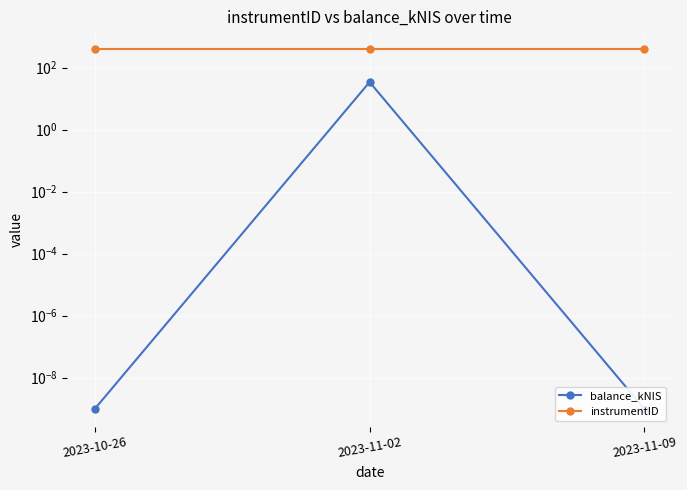

What is the difference between the maximum and second lowest values in the balance_kNIS series?

34.4